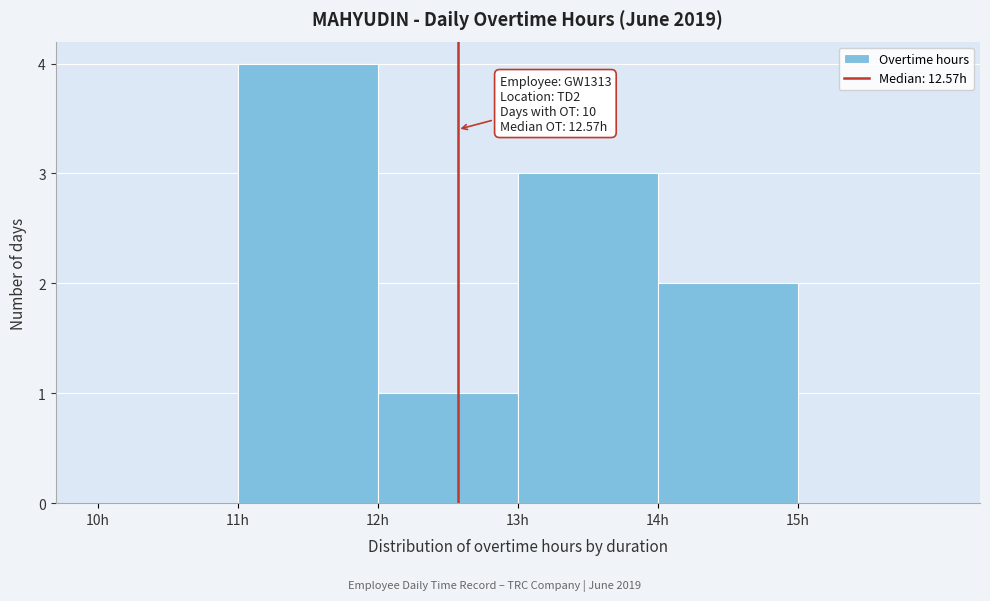

Over which range of the x-axis is the bar tallest?

11 to 12